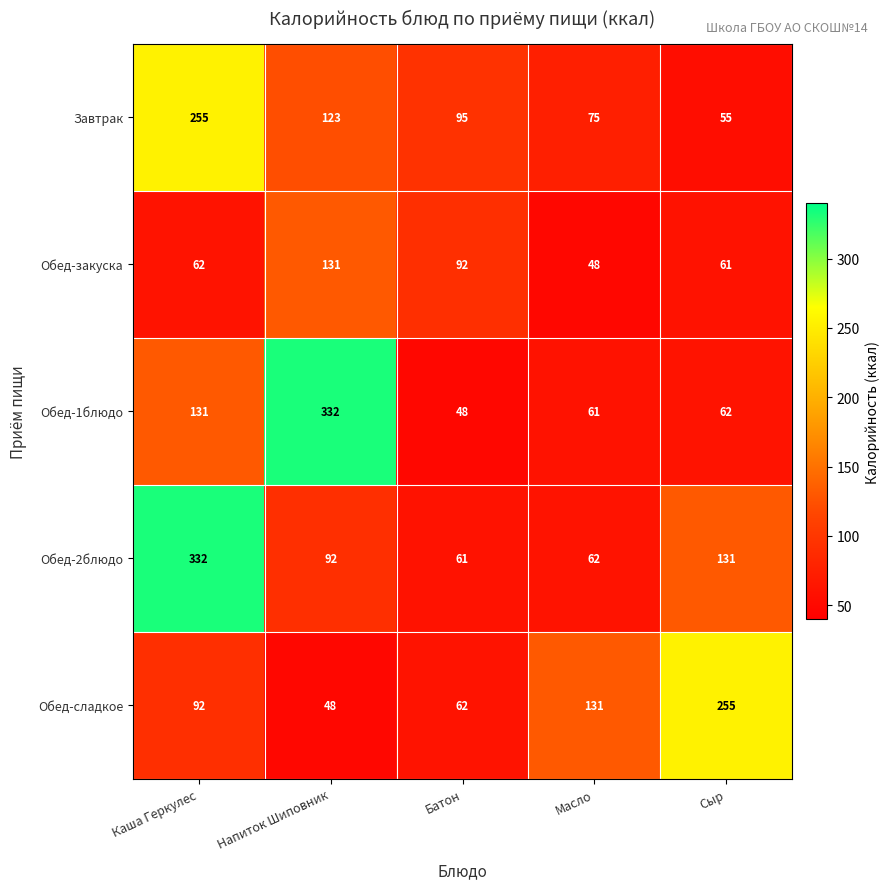

True or false: Завтрак has a value of 255 at Каша Геркулес.

True